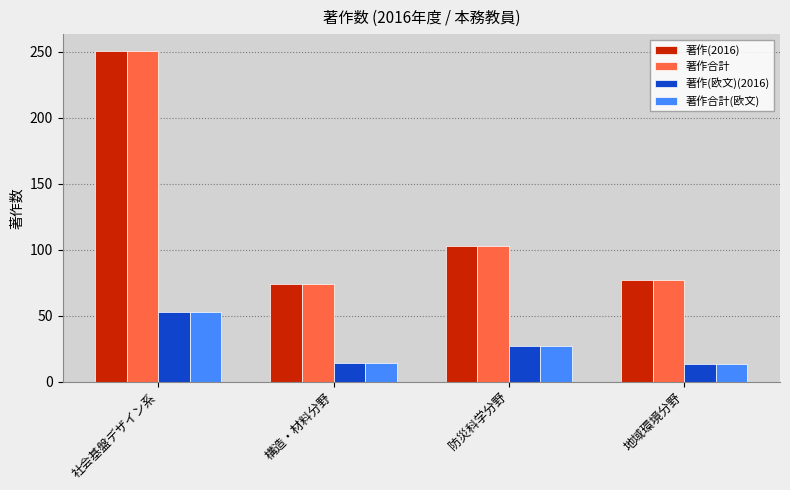

What is the spread (max minus min) of values at 地域環境分野?

64